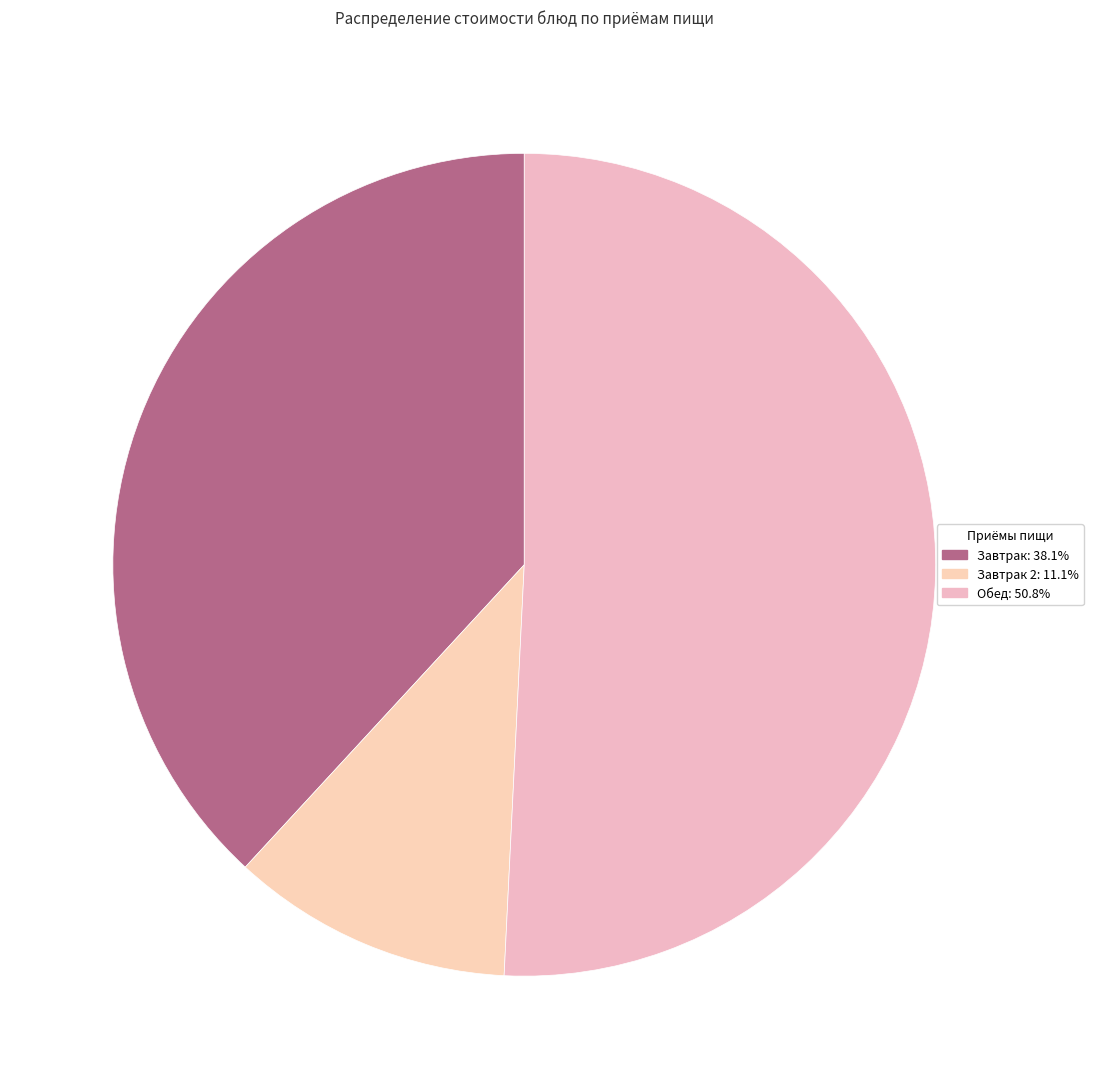

Count the number of slices in the pie.

3